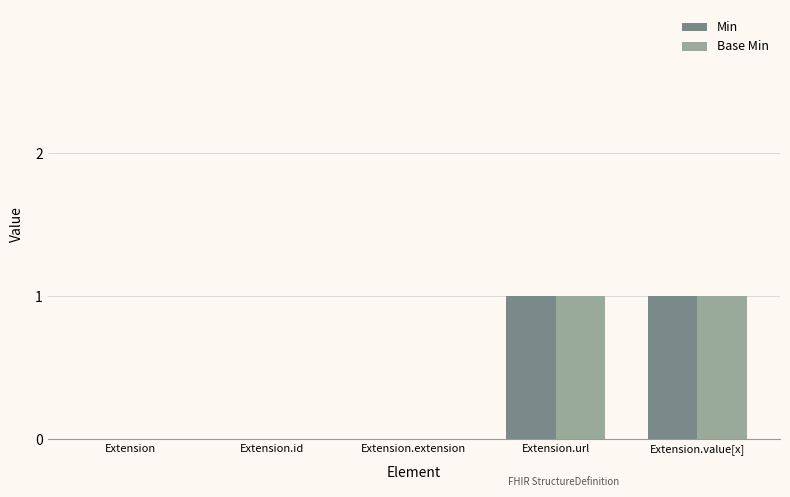

The Base Min series shows 0 at Extension.id. True or false?

True